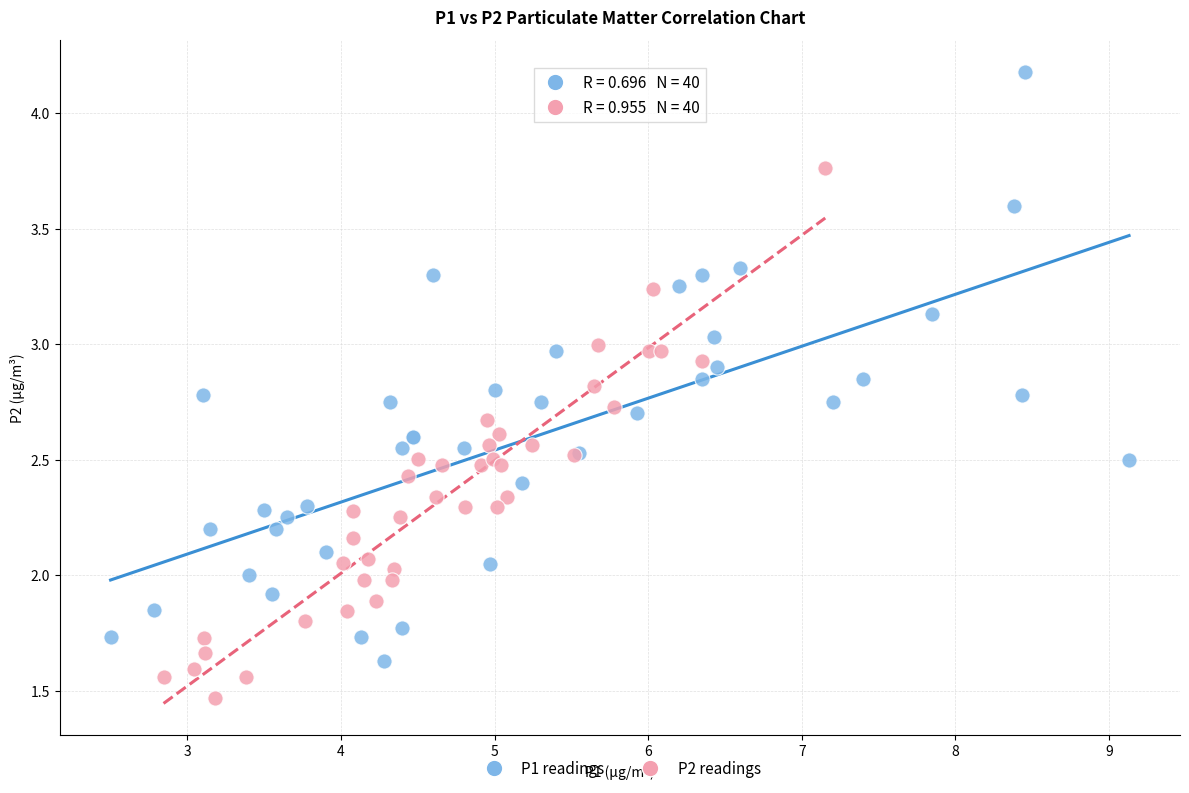

Which series reaches the maximum Y coordinate?

P1 readings